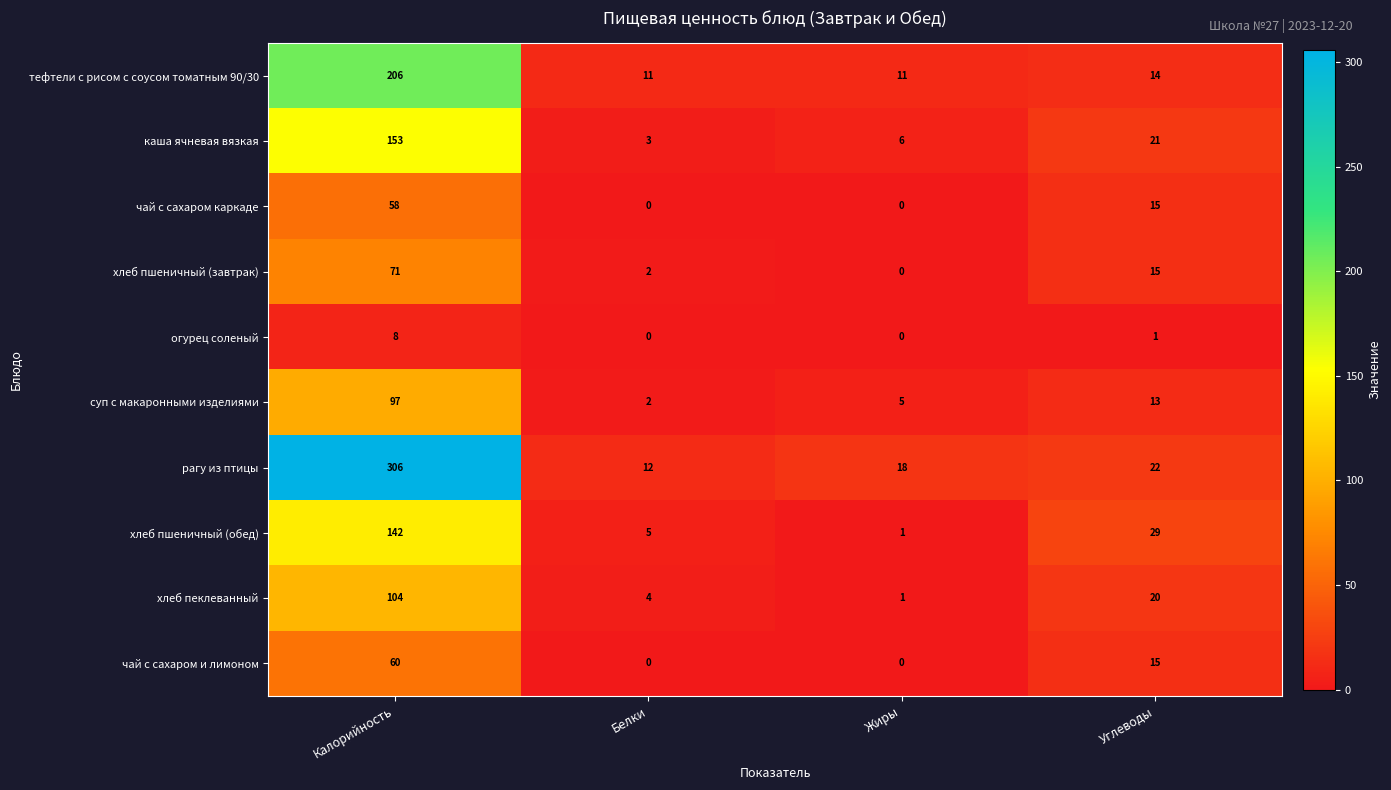

What is the total value across all series at Углеводы?

165